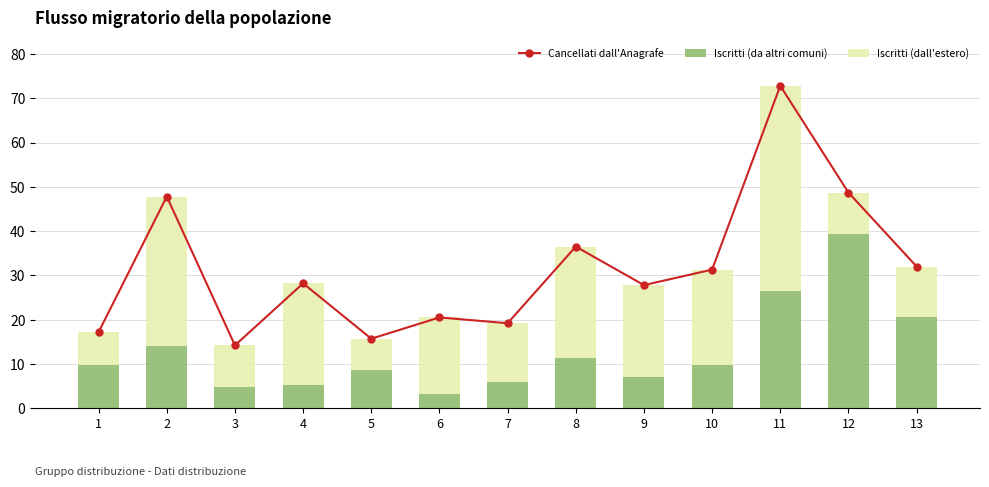

At which label is Iscritti (da altri comuni) closest to 21?

13